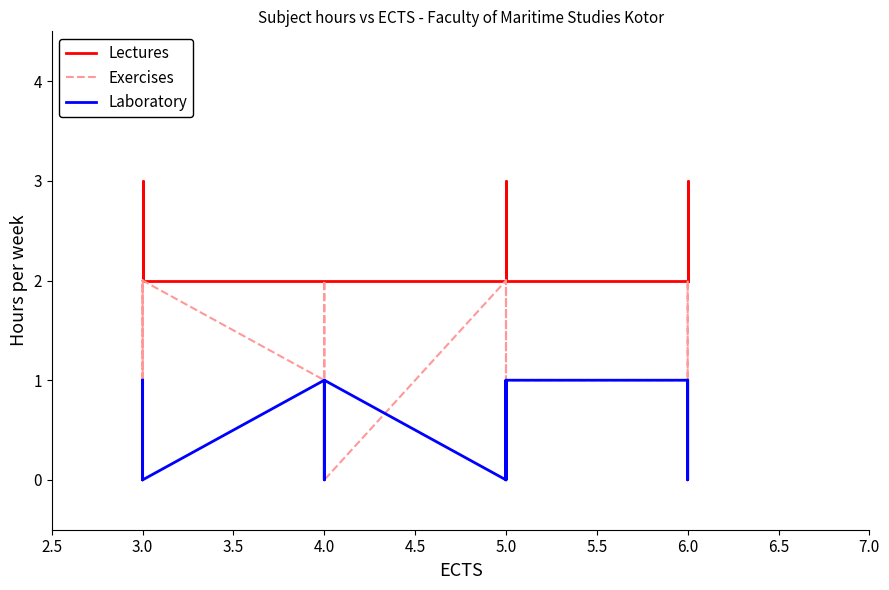

Does the chart have visible grid lines?

No